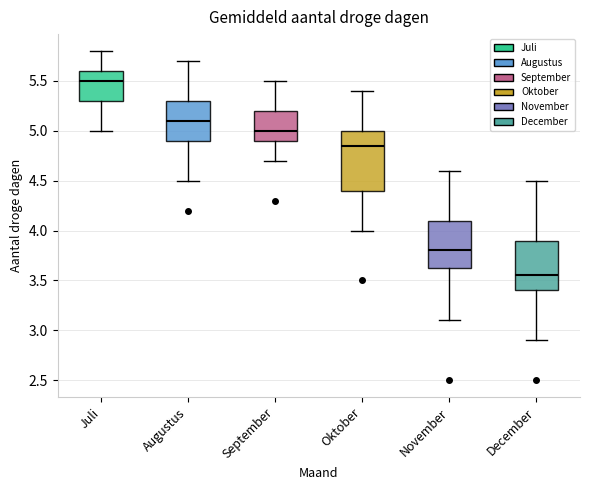

Reading left to right, read every box against the y-axis: the position of its median line, the range the box covers, and the ends of its whiskers. The values are not printed on the chart, so give them approximately, as read against the axis.

Juli: median 5.50, box 5.30 to 5.60, whiskers 5.00 to 5.80
Augustus: median 5.10, box 4.90 to 5.30, whiskers 4.50 to 5.70
September: median 5.00, box 4.90 to 5.20, whiskers 4.70 to 5.50
Oktober: median 4.85, box 4.40 to 5.00, whiskers 4.00 to 5.40
November: median 3.80, box 3.65 to 4.10, whiskers 3.10 to 4.60
December: median 3.55, box 3.40 to 3.90, whiskers 2.90 to 4.50